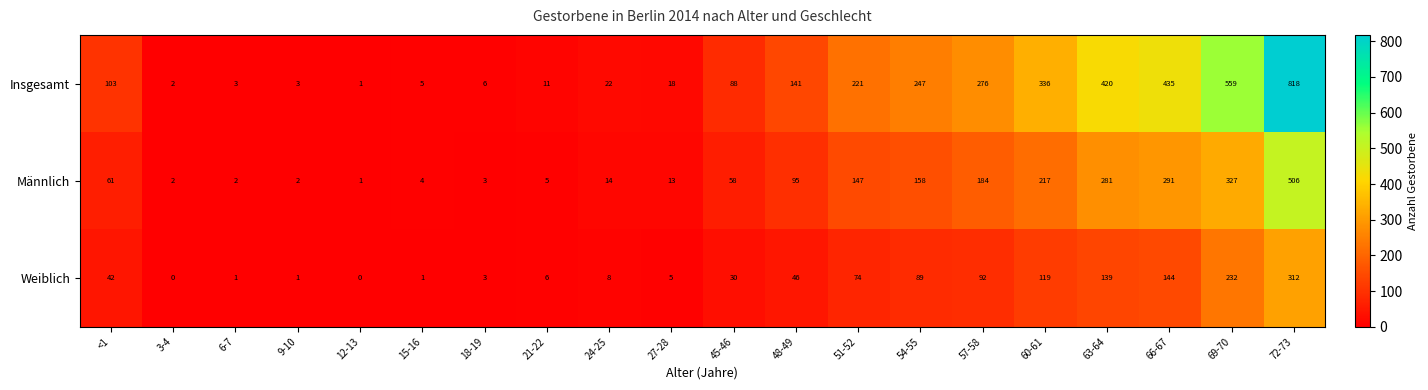

What is the difference between the maximum and second lowest values in the Männlich series?

504